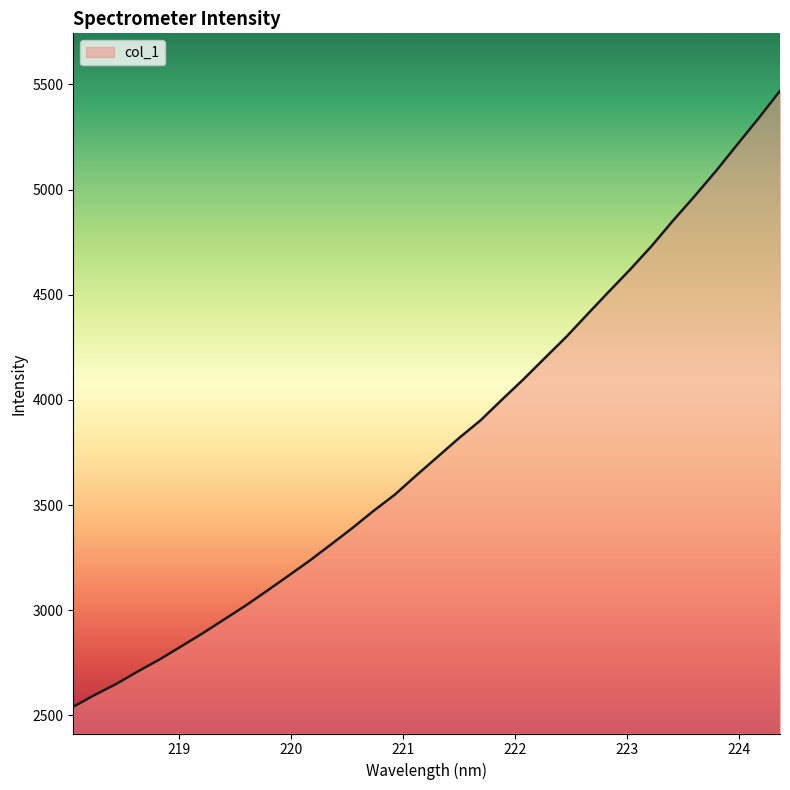

Reading right to left, list all the values displayed in this chart.

5469.3	5339.1	5213.9	5087.4	4967.9	4852.6	4732.0	4620.7	4514.9	4407.4	4298.9	4198.4	4097.2	4000.8	3902.5	3818.8	3729.6	3640.8	3549.6	3471.9	3389.4	3311.2	3234.0	3161.6	3089.9	3019.6	2954.1	2888.3	2826.3	2764.8	2708.6	2649.5	2597.4	2541.3